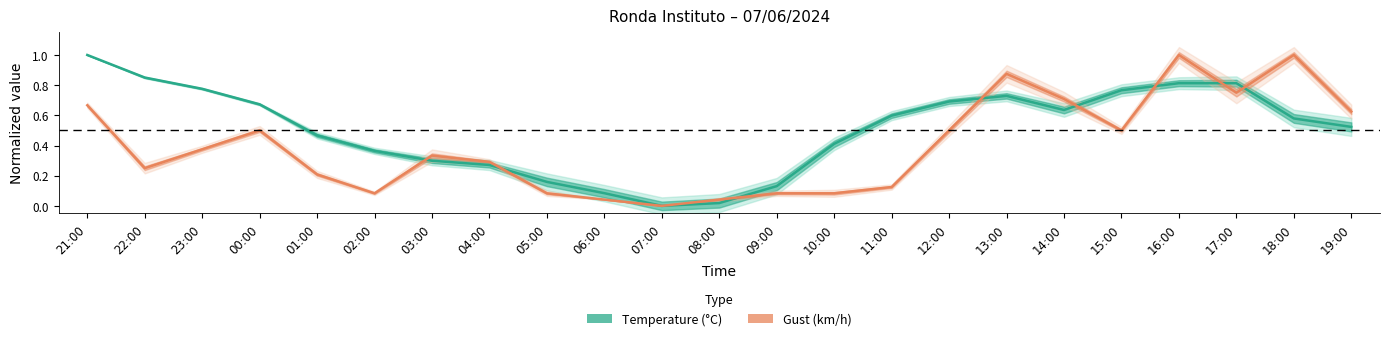

Which series has the largest total across all categories?

Temperature (°C)